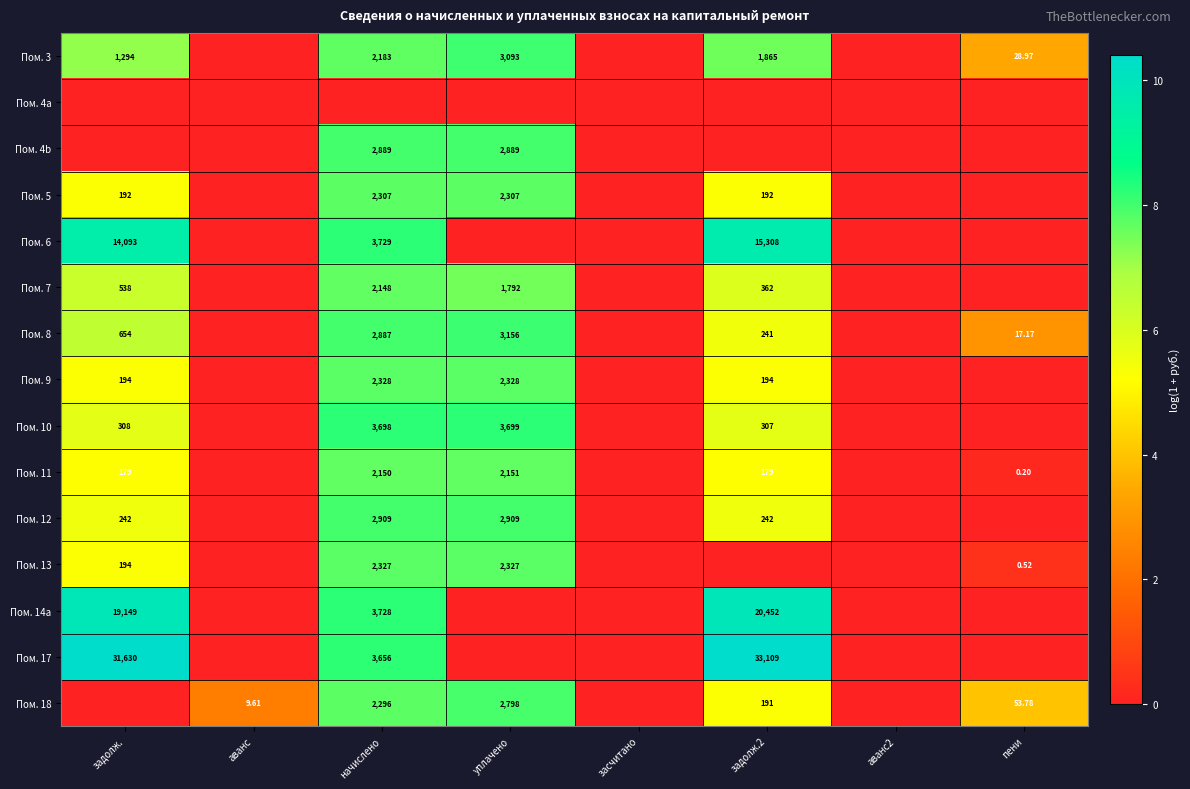

How many values in the Пом. 11 series are below 5?

4